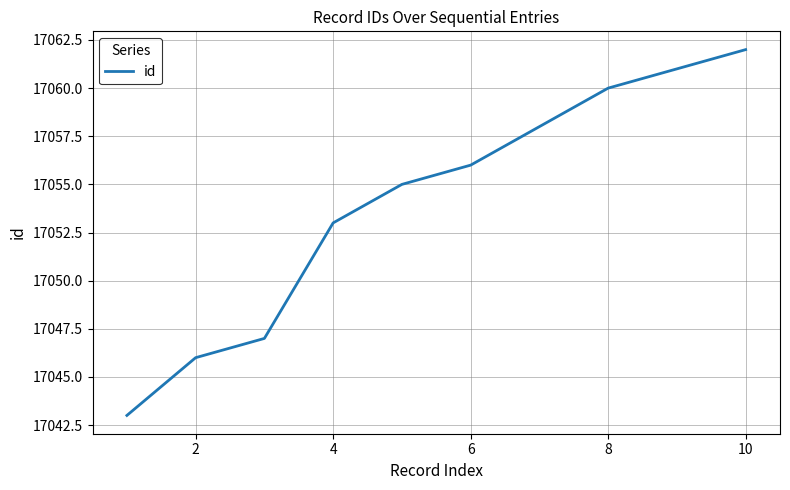

What is the difference between the second highest and second lowest values?

15